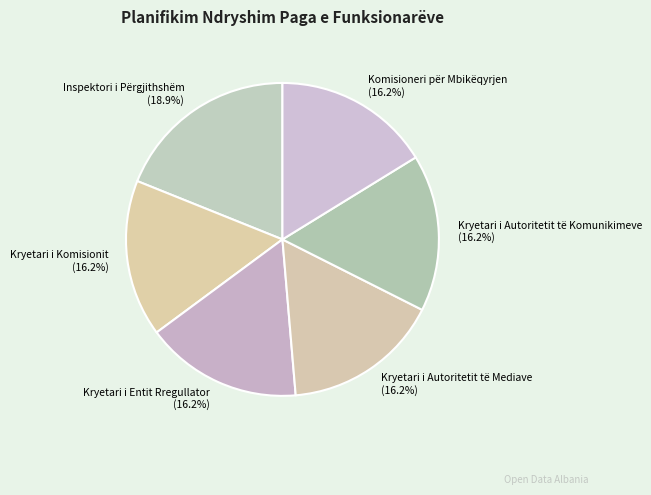

Between Kryetari i Autoritetit të Mediave and Inspektori i Përgjithshëm, which is larger?

Inspektori i Përgjithshëm